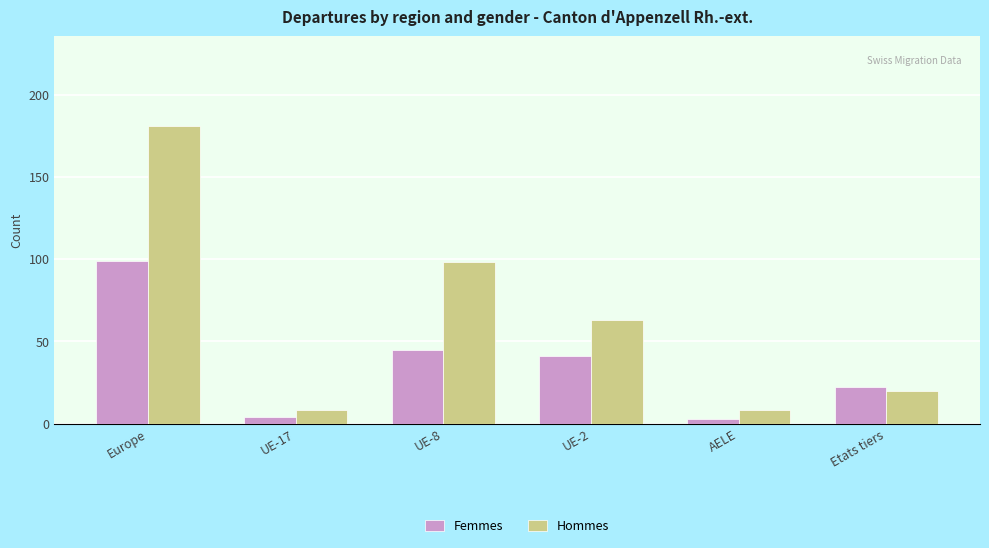

List the series in order of their peak value, highest first.

Hommes, Femmes